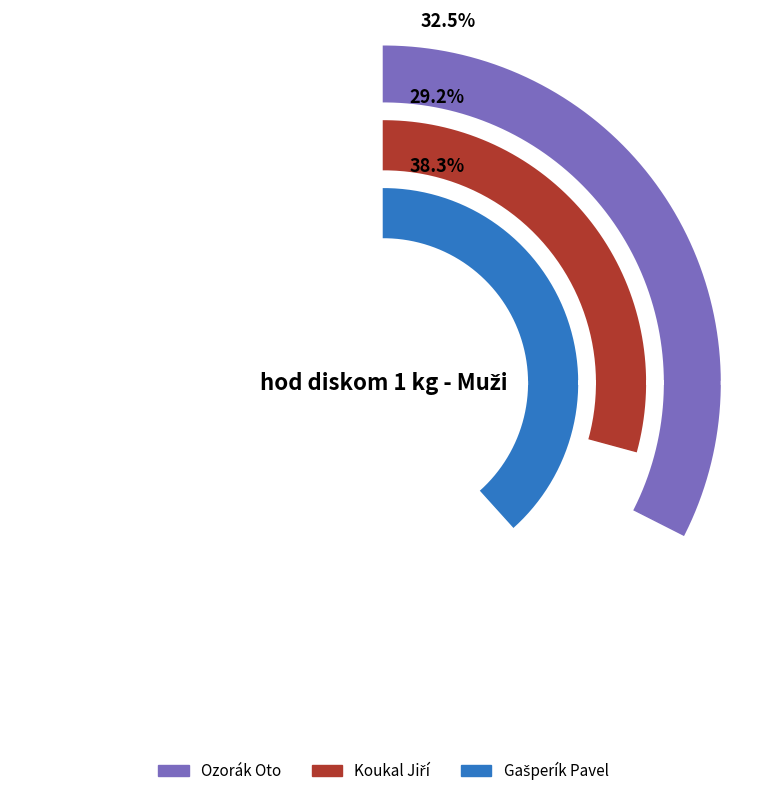

To the nearest percent, what is the difference between the Koukal Jiří and Ozorák Oto slice percentages?

3%